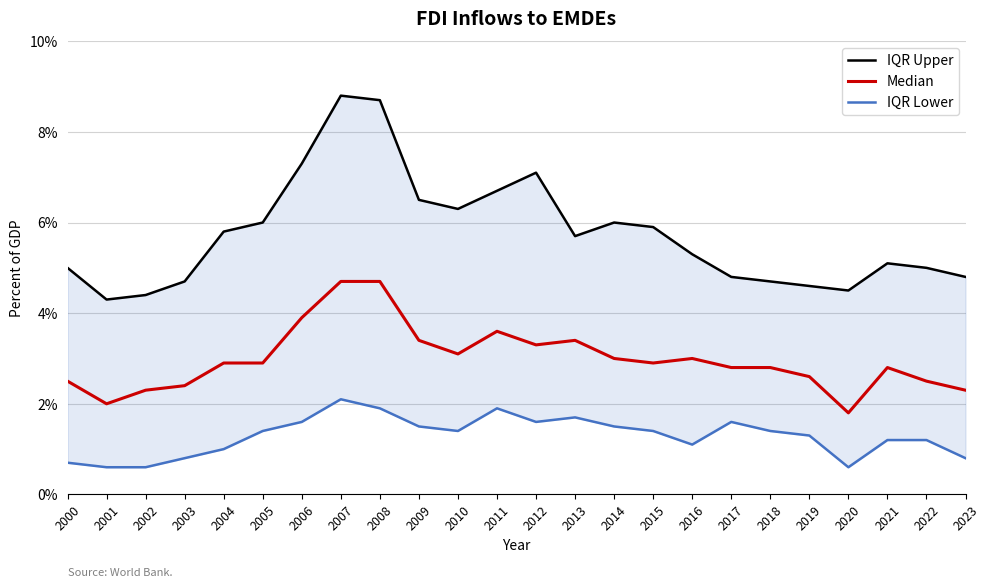

At how many categories does at least one series exceed 7?

4